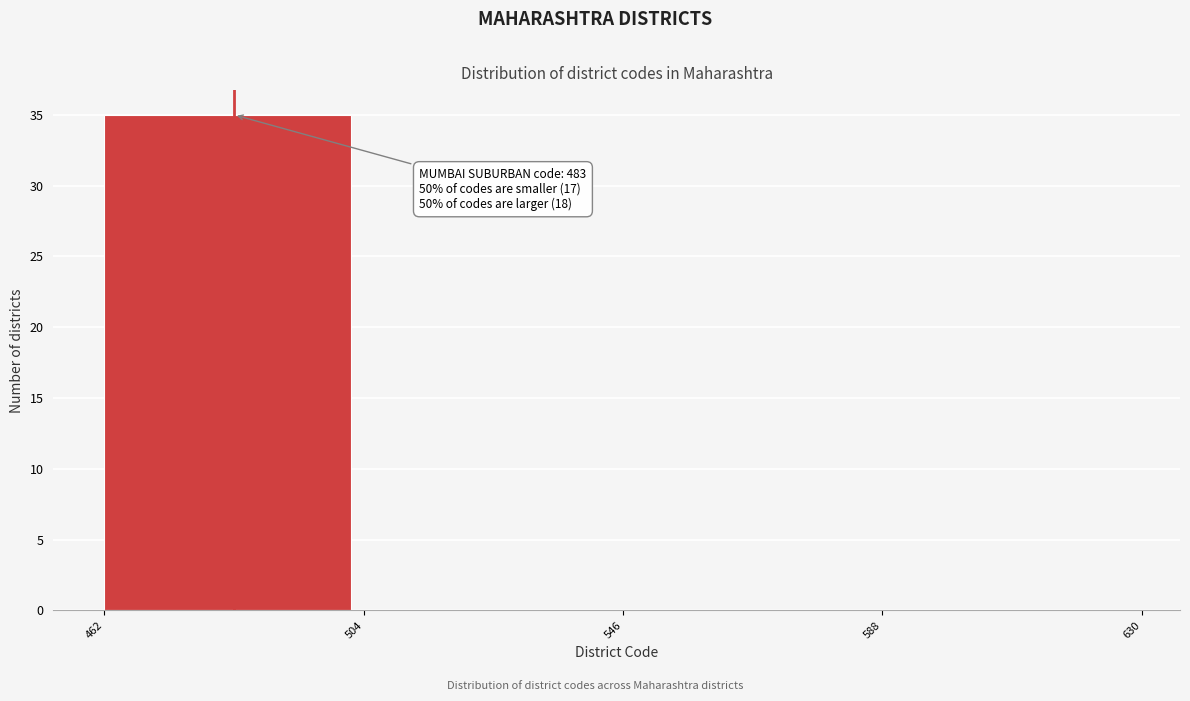

Over which range of the x-axis is the bar tallest?

462 to 504